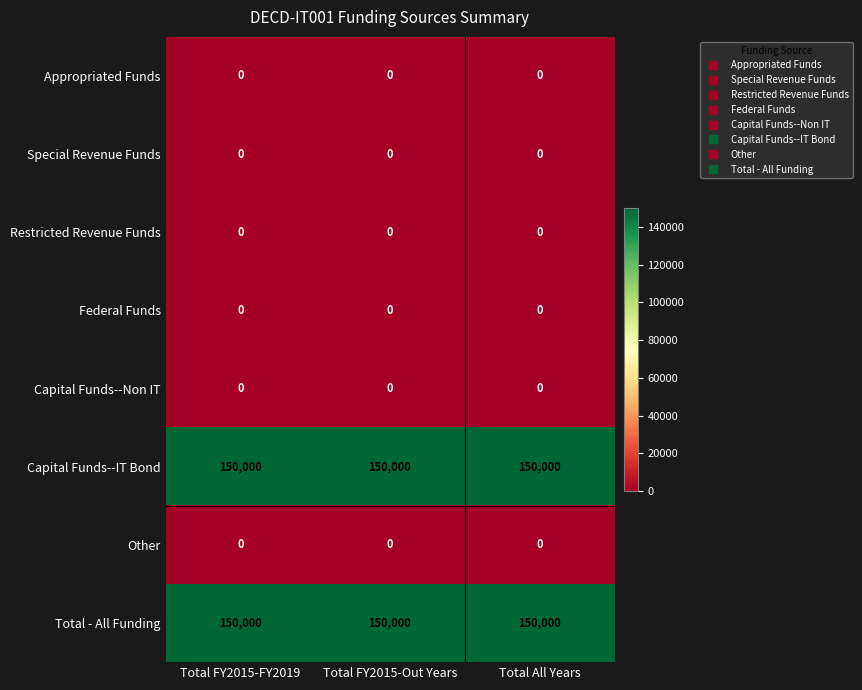

At how many categories does at least one series exceed 110154?

3